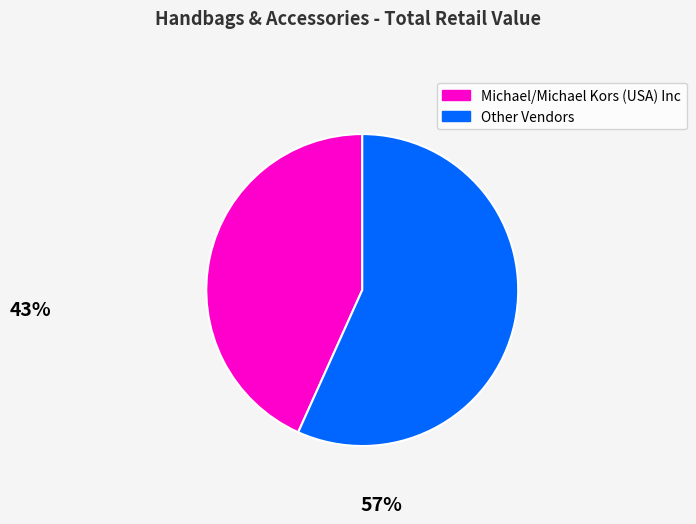

Is there any slice that represents more than half of the pie?

Yes